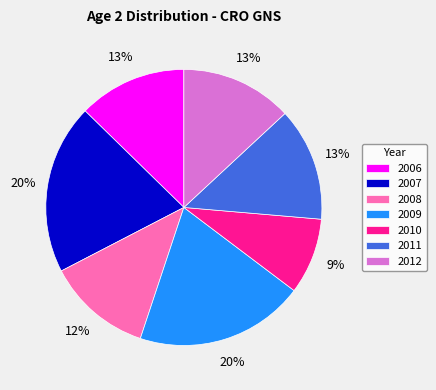

Which category has the smallest portion of the pie?

2010